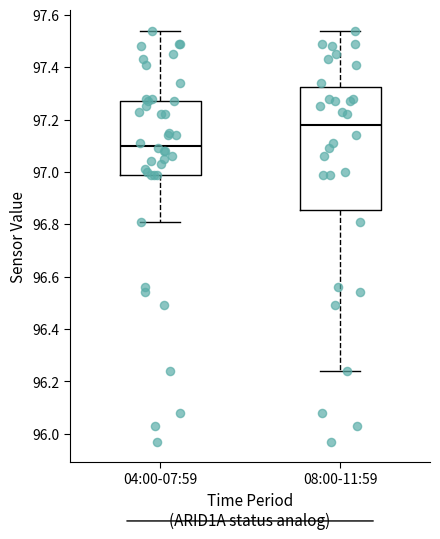

Reading left to right, read every box against the y-axis: the position of its median line, the range the box covers, and the ends of its whiskers. The values are not printed on the chart, so give them approximately, as read against the axis.

04:00-07:59: median 97.10, box 97.00 to 97.28, whiskers 96.82 to 97.54
08:00-11:59: median 97.18, box 96.86 to 97.32, whiskers 96.24 to 97.54